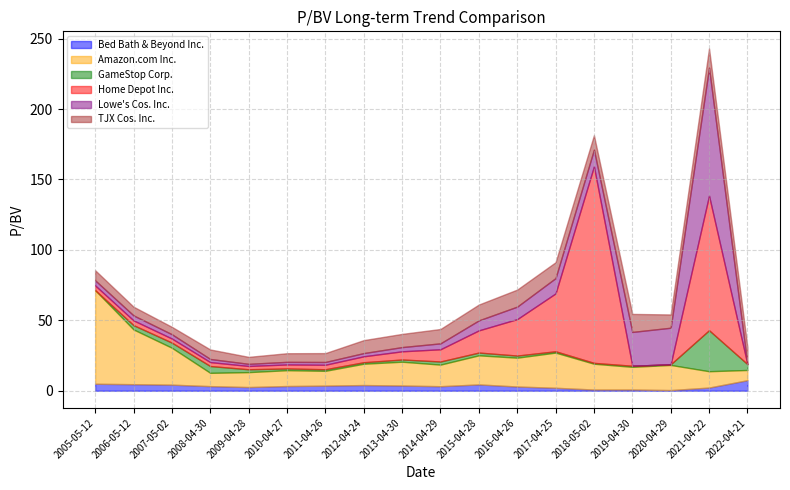

At which category is the sum across all series the highest?

2021-04-22